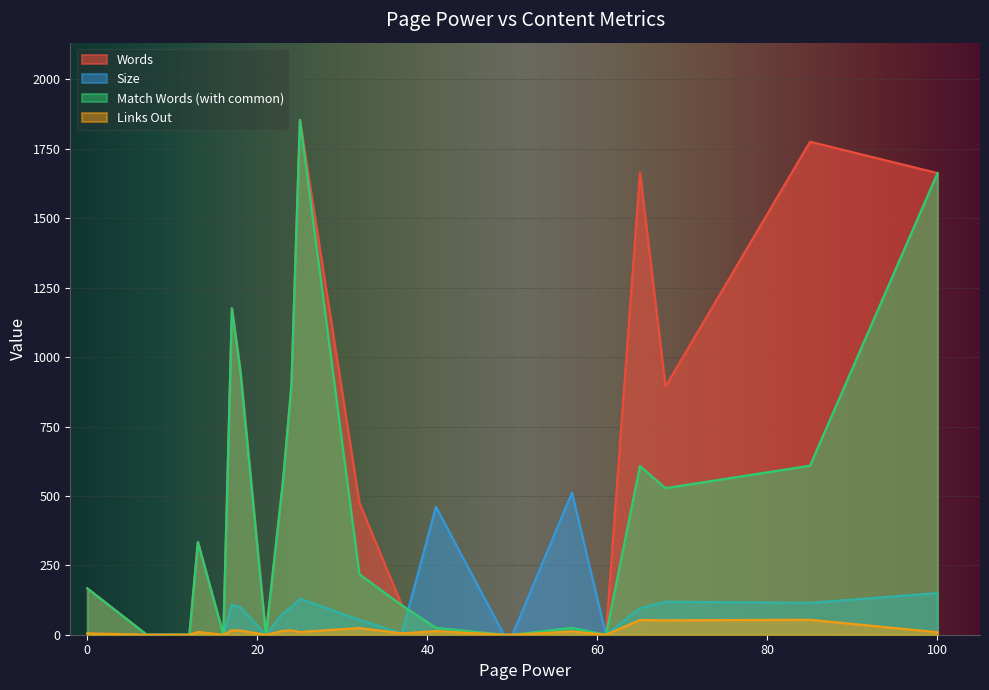

How many lines are shown in the chart?

4